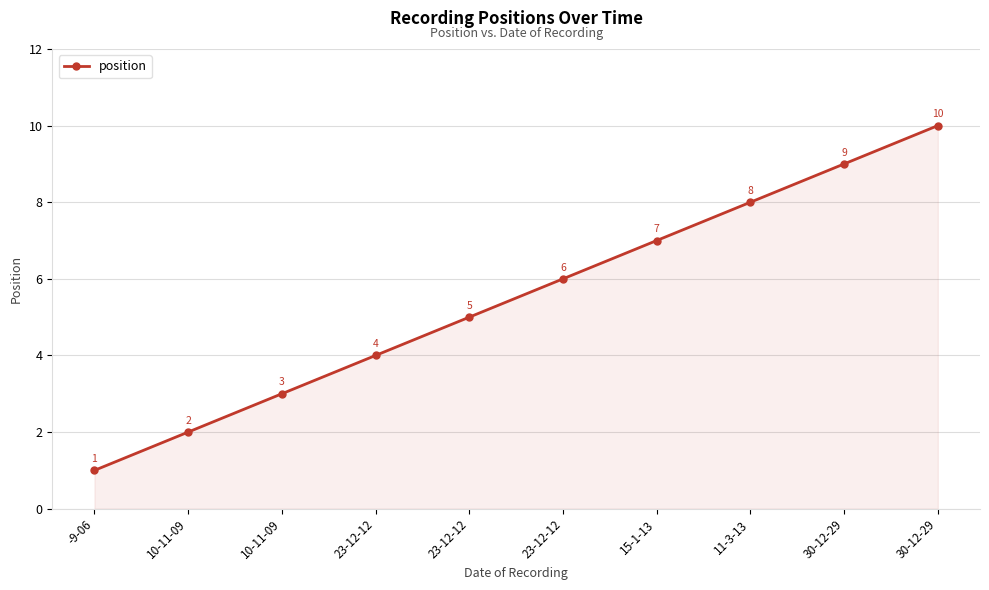

How many data points does each series have?

10